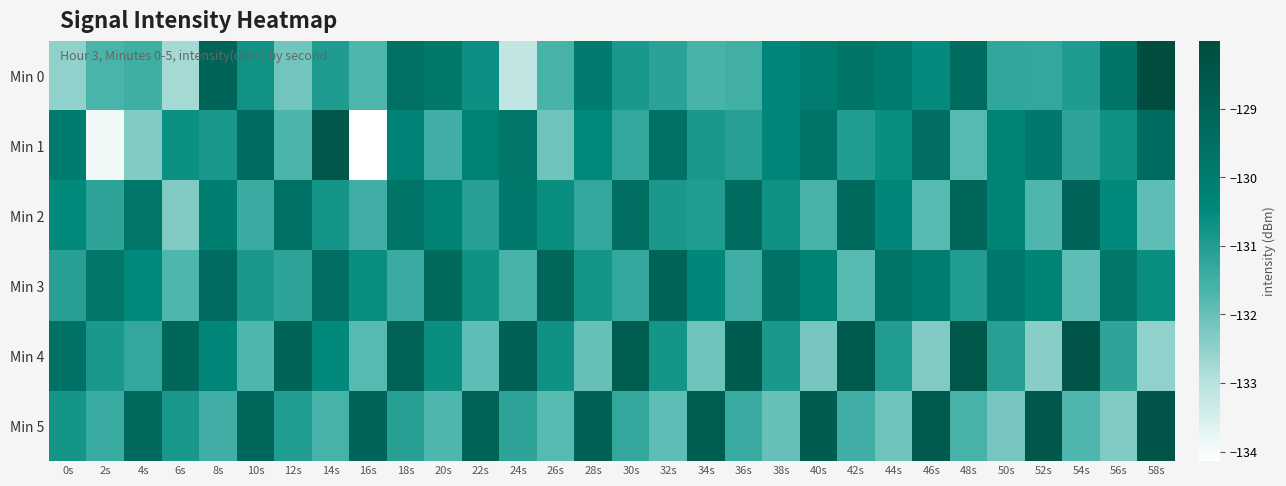

Which series has the largest range (max minus min)?

Min 1